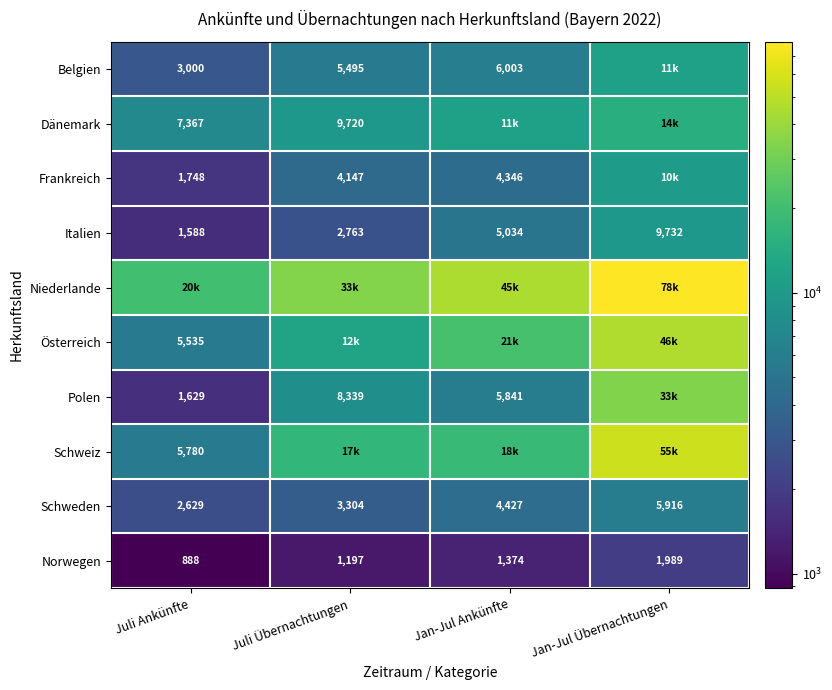

Is the value of Italien at Jan-Jul Ankünfte greater than the value of Polen at Juli Übernachtungen?

No